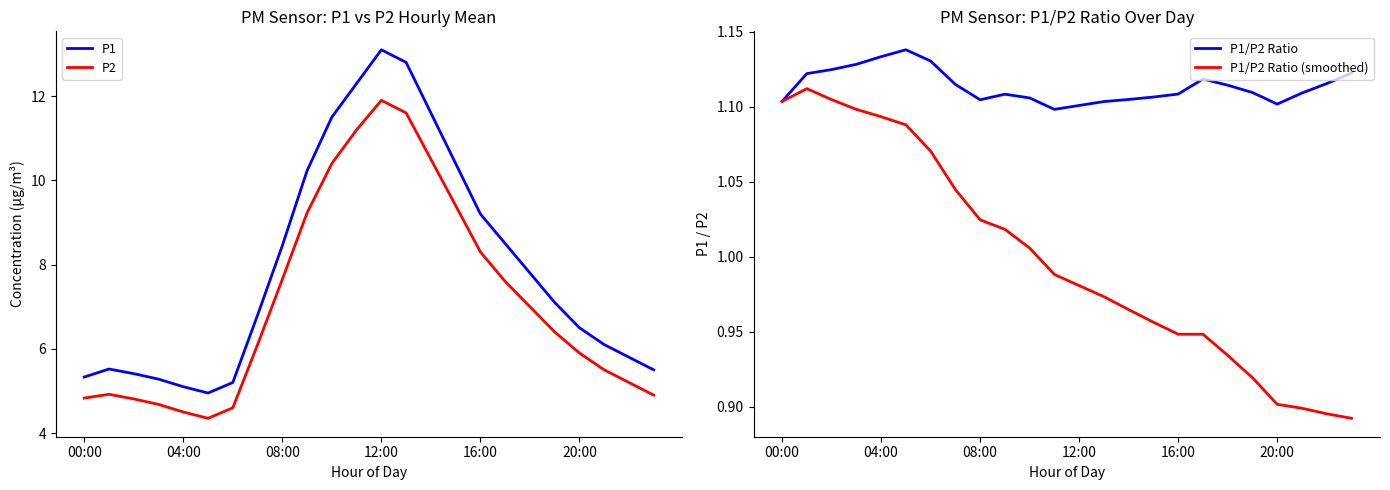

True or false: P1/P2 Ratio has a value of 0.6 at 9.

False